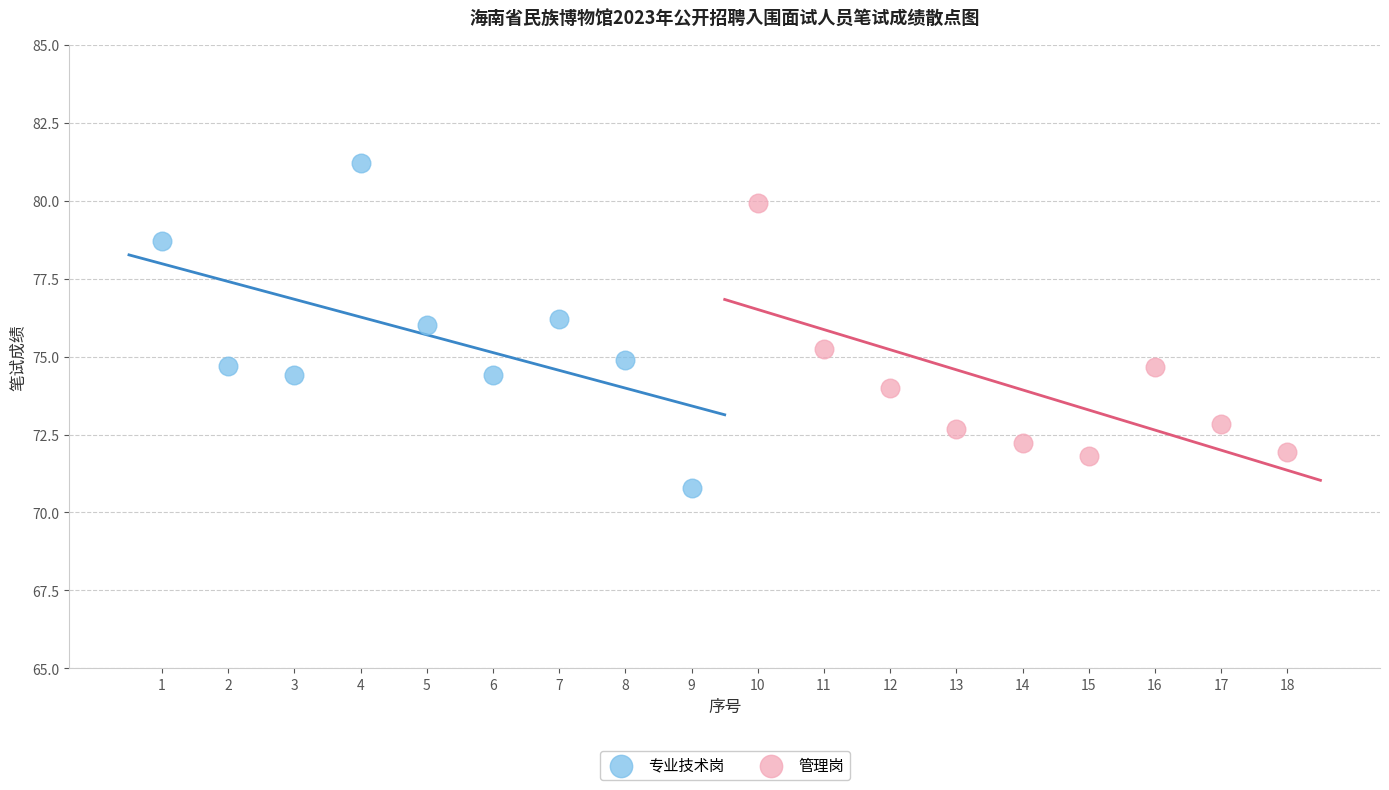

Which series contains the lowest Y value?

专业技术岗